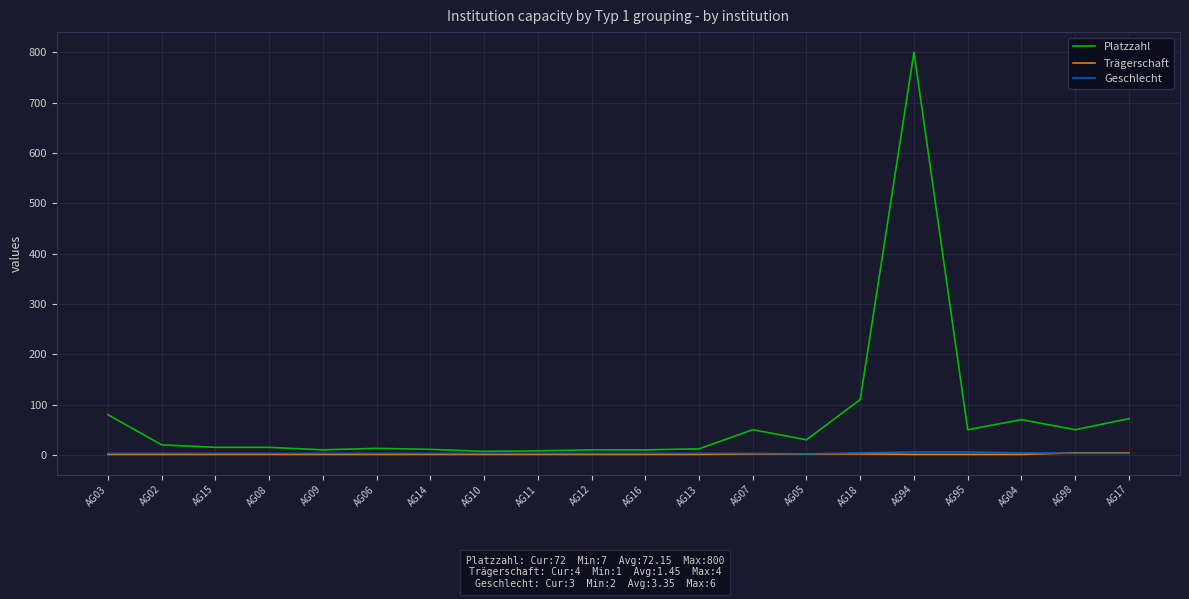

Which series has the largest total across all categories?

Platzzahl